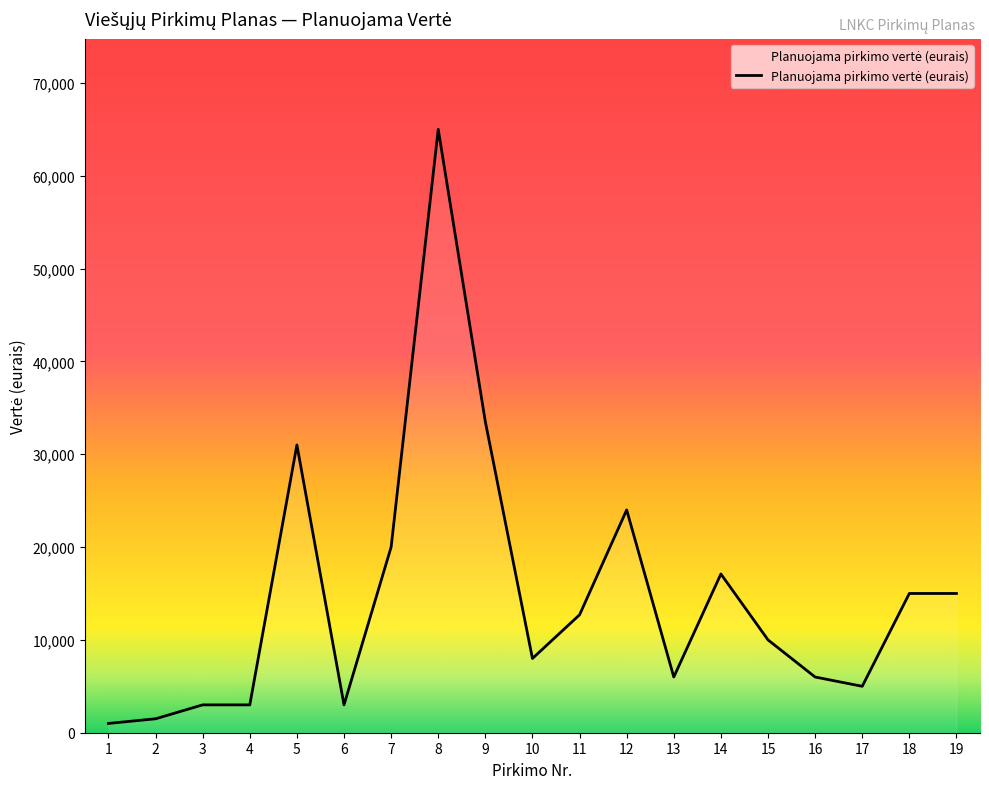

What is the sum of all values?

279800